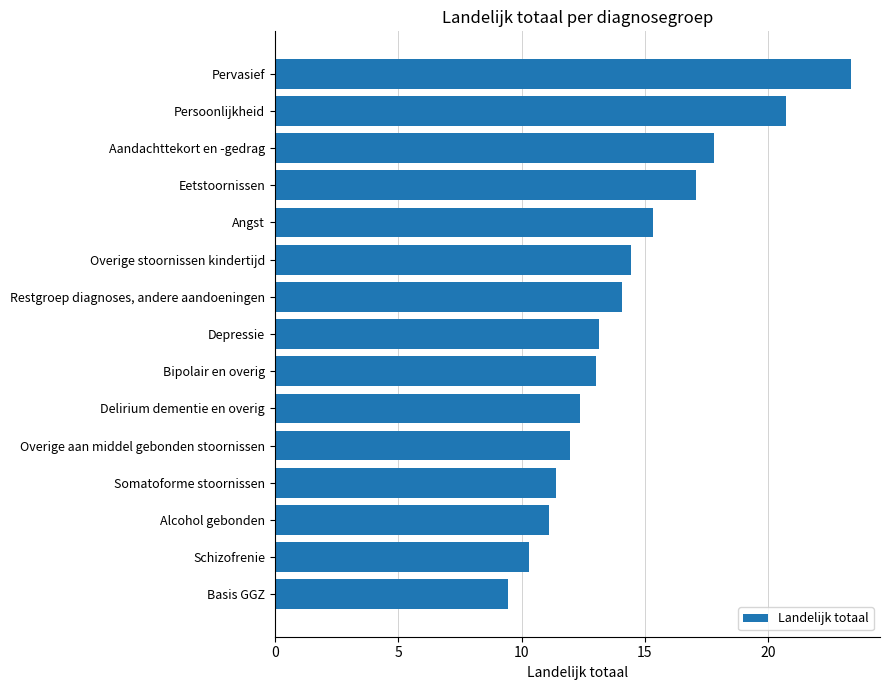

What position from the top is Delirium dementie en overig?

10